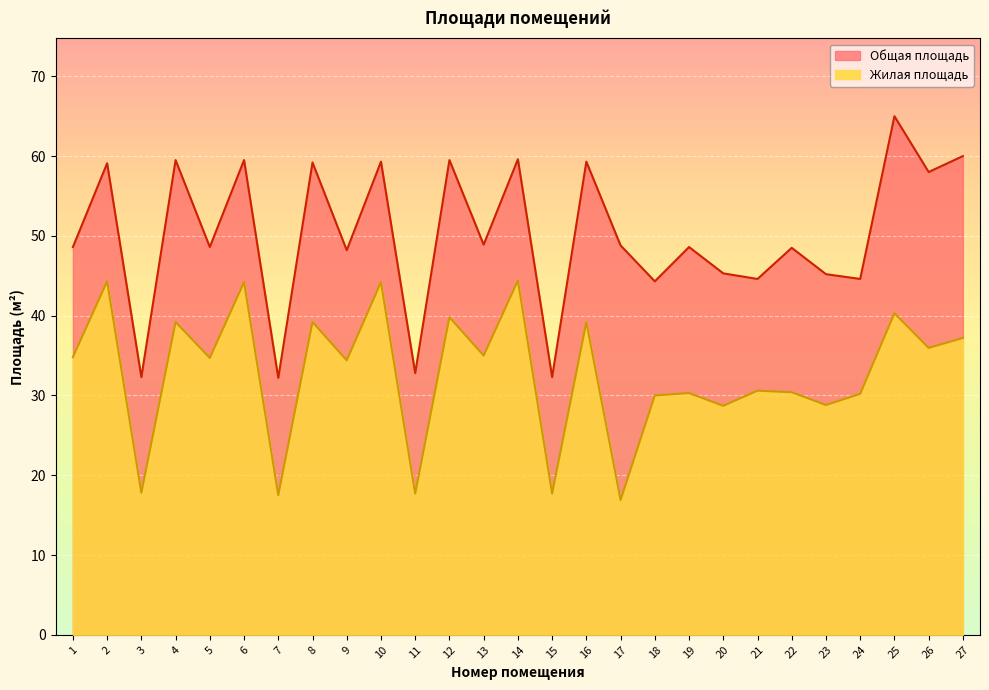

Rank the series at 22 from highest to lowest value.

Общая площадь, Жилая площадь